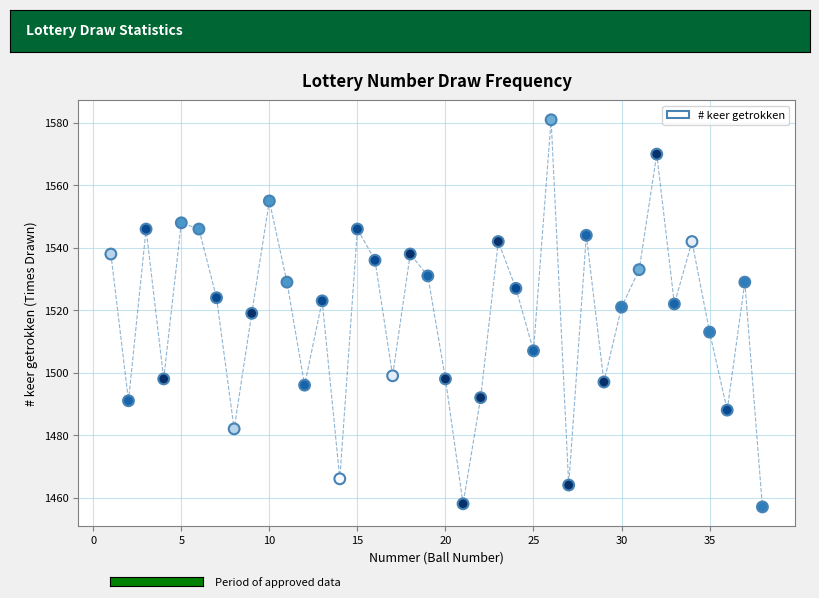

What is the range of Y values (max minus min)?

124